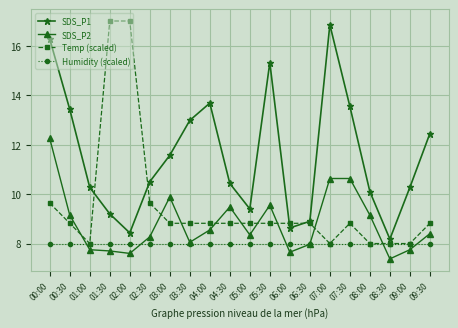

What is the difference between the highest and lowest values at 06:30?

0.9